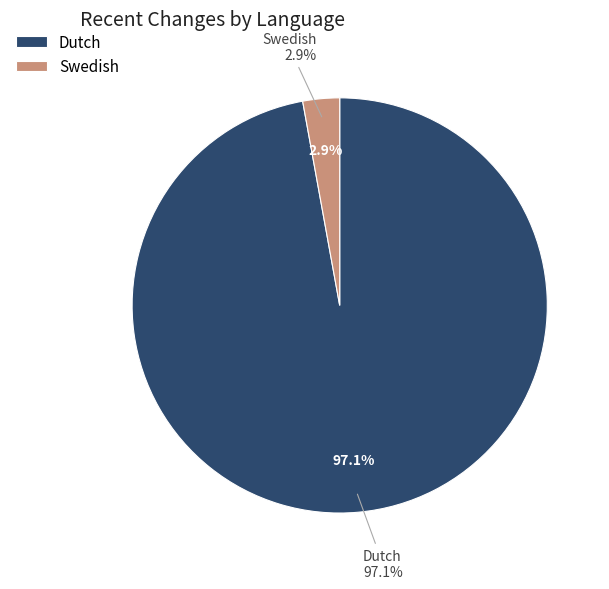

Which slice represents more than half of the pie?

Dutch